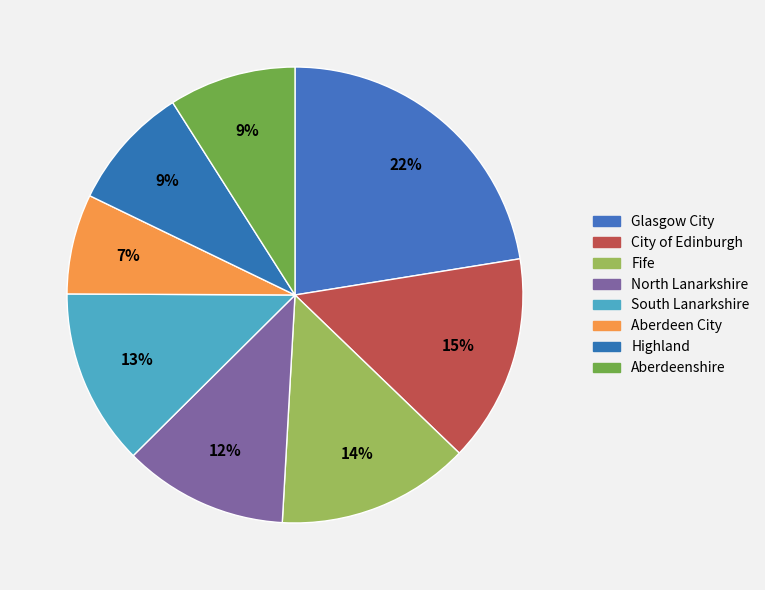

Which has a higher value, Glasgow City or North Lanarkshire?

Glasgow City